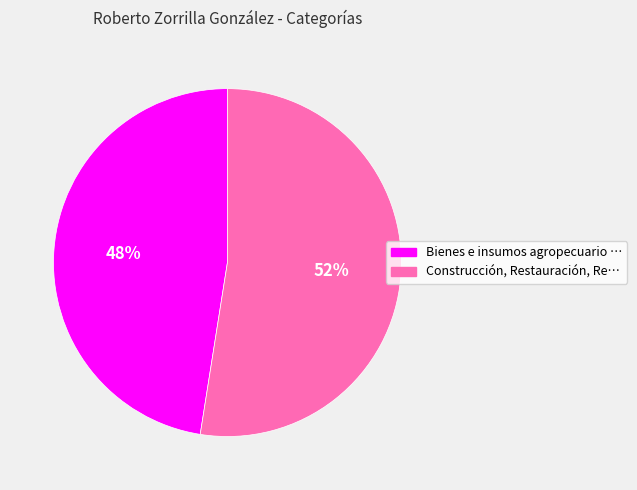

Count the number of slices in the pie.

2